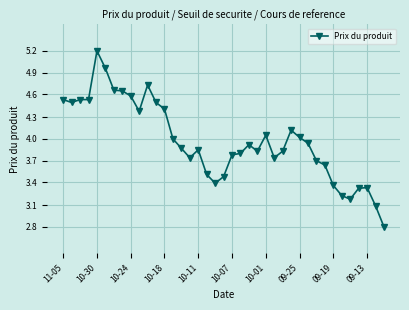

What is the greatest value displayed?

5.2